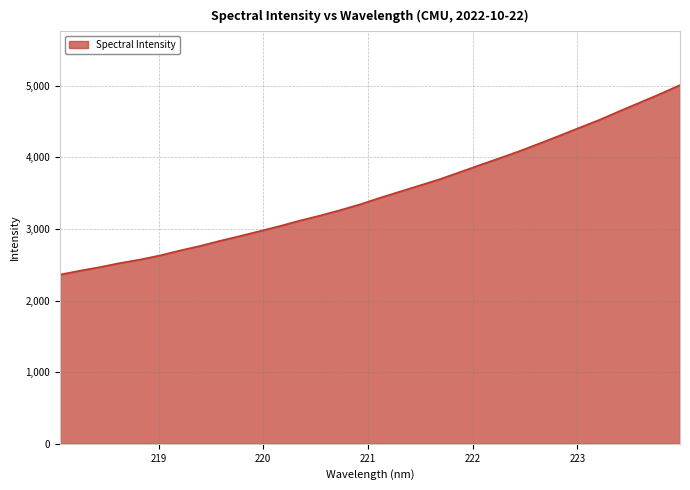

What is the difference between the maximum and minimum values?

2647.2